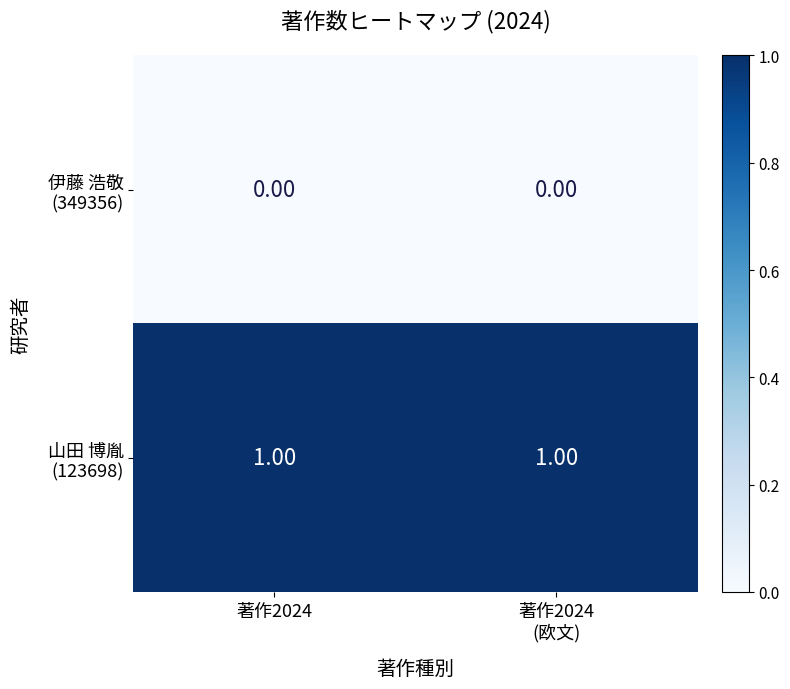

Count the number of data series in this chart.

2